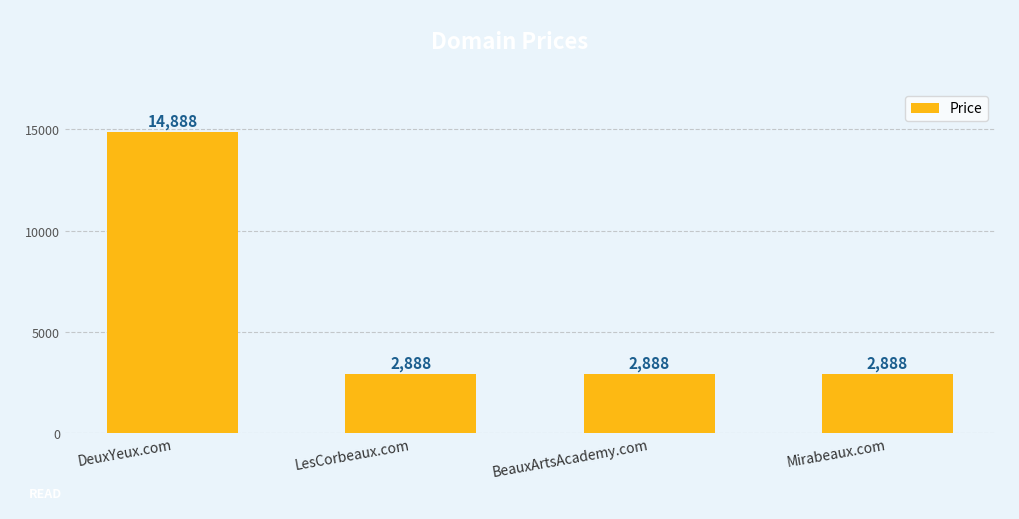

Count the values in the range 2888 to 14888.

4